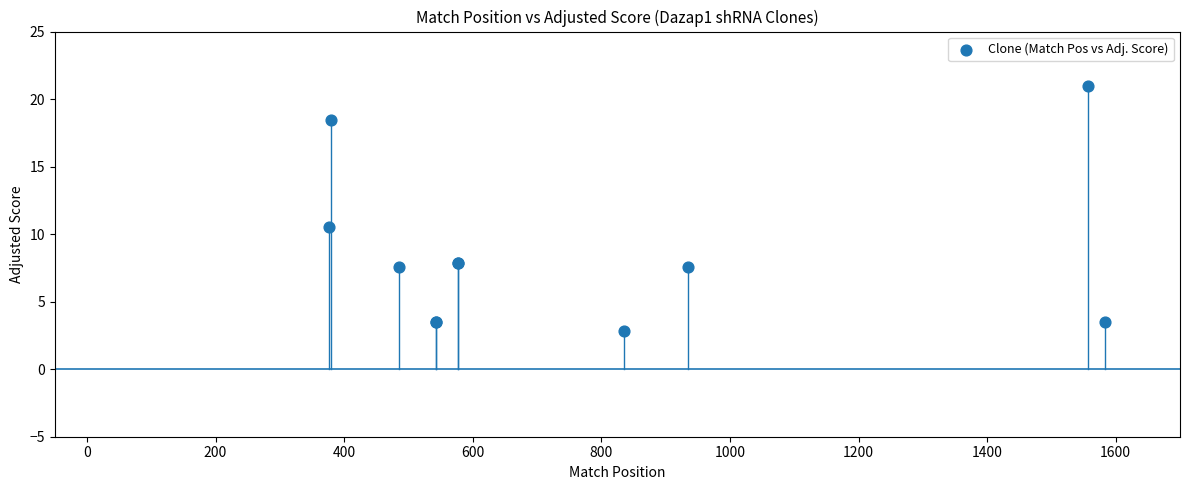

What Y value in the scatter plot is closest to 11?

10.6